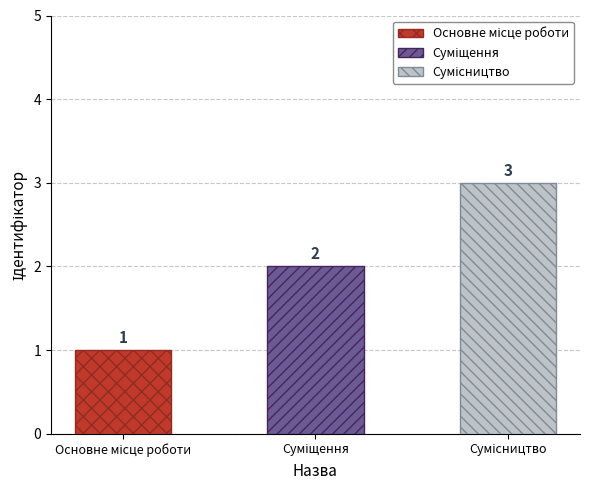

What is the minimum value shown in the chart?

1